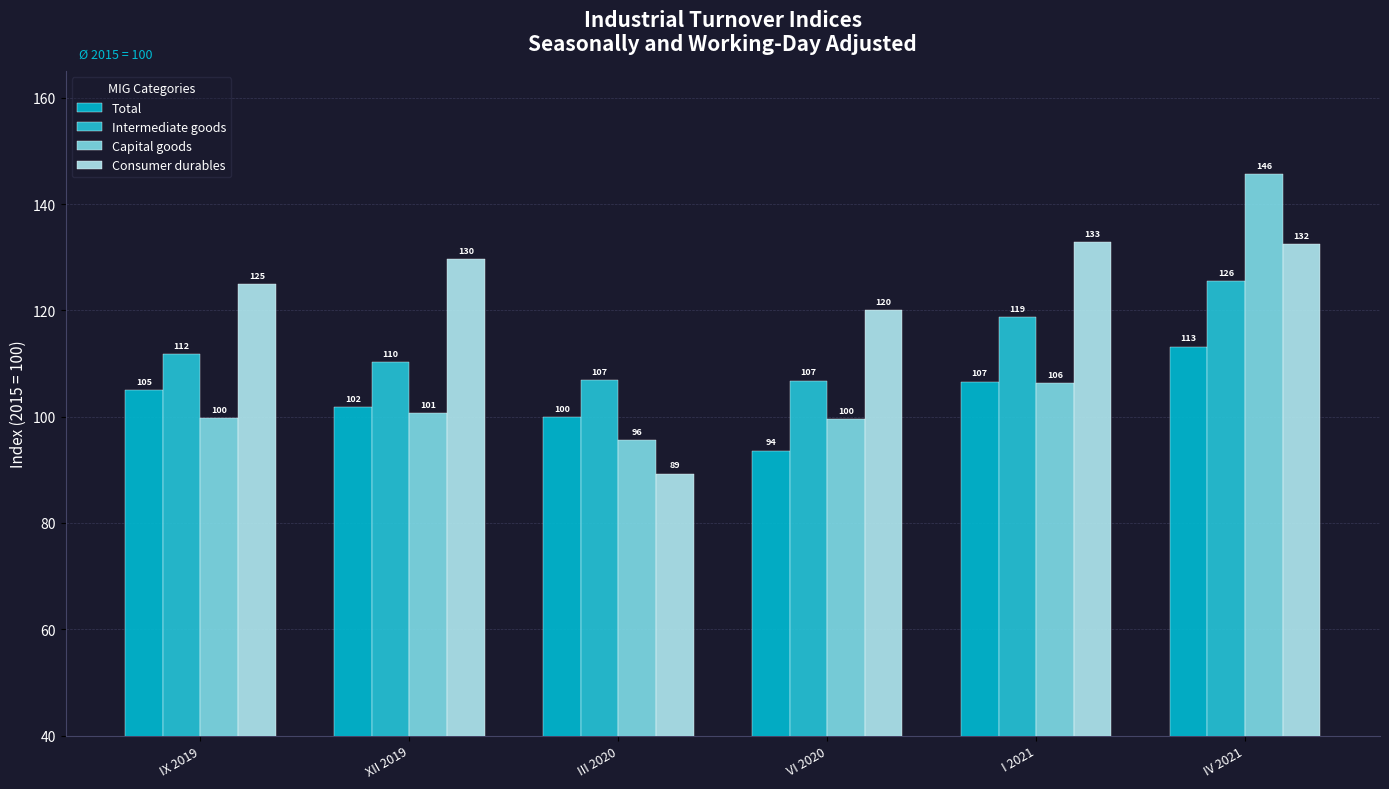

How many bars are there in each group?

4